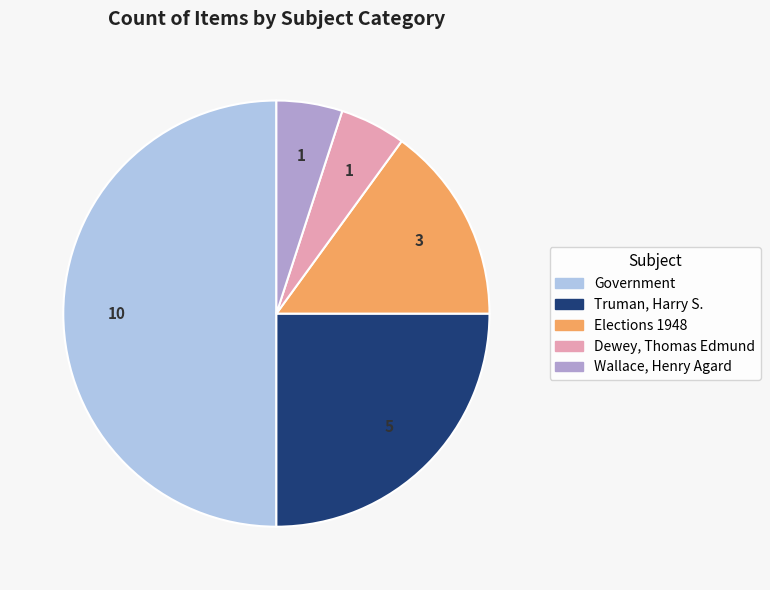

Is there a majority slice in this chart?

No